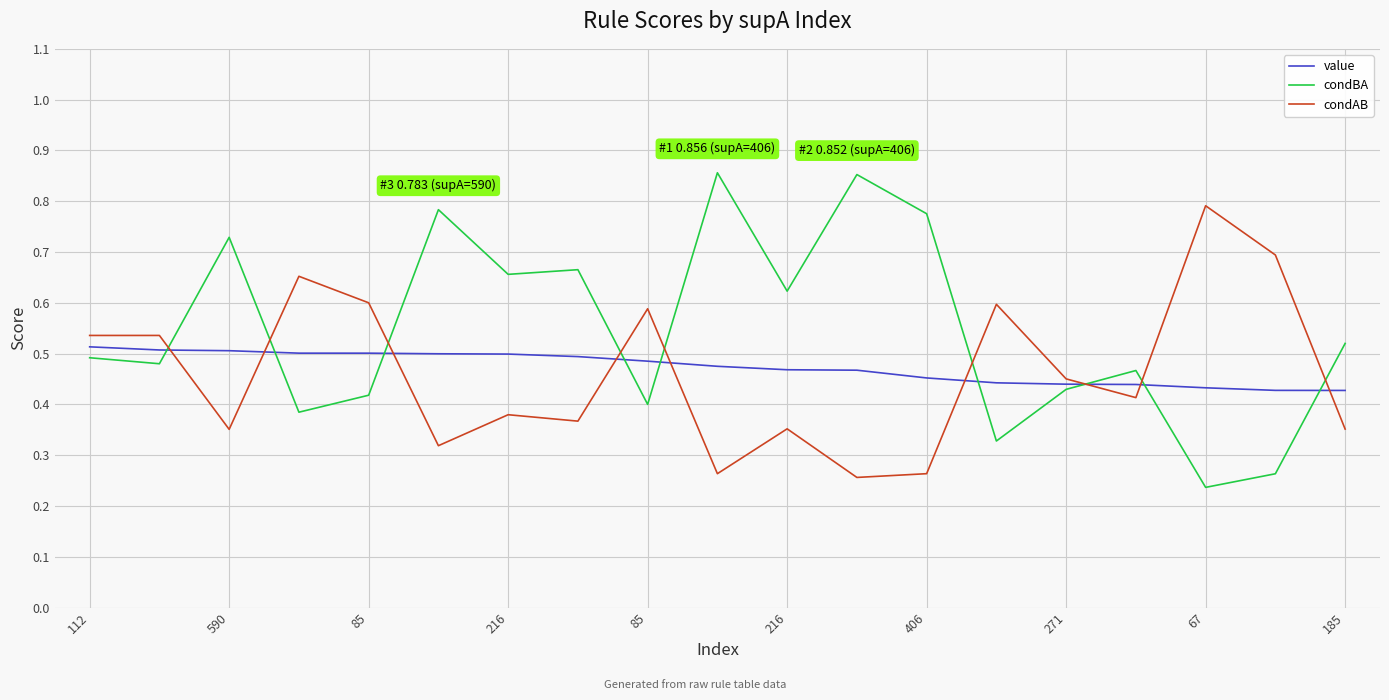

Rank the series by their maximum value, from highest to lowest.

condBA, condAB, value